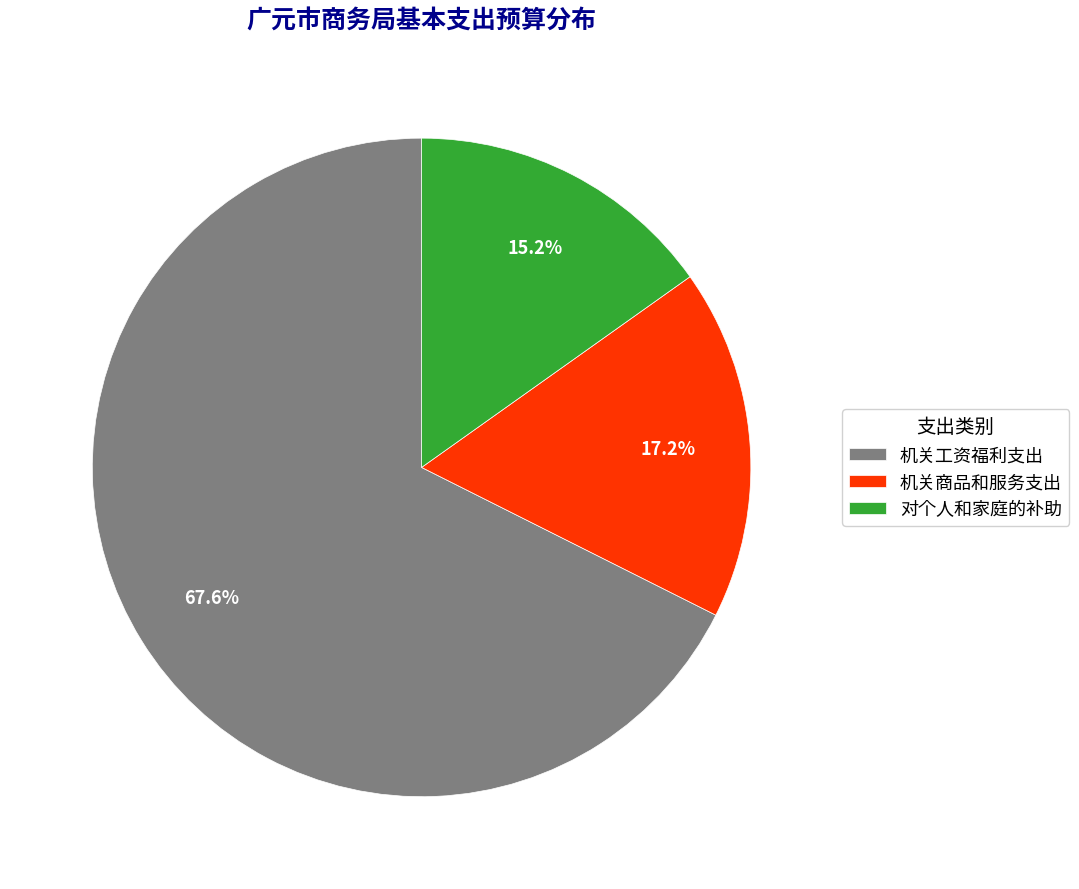

Count the number of slices in the pie.

3